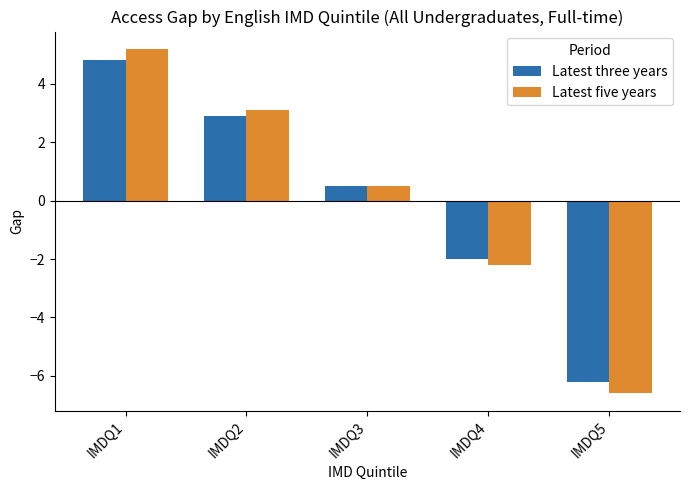

At which label is Latest three years closest to 0?

IMDQ3